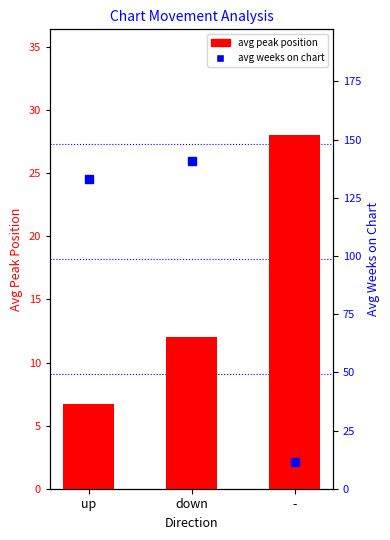

How many data points in avg weeks on chart are less than 133?

1